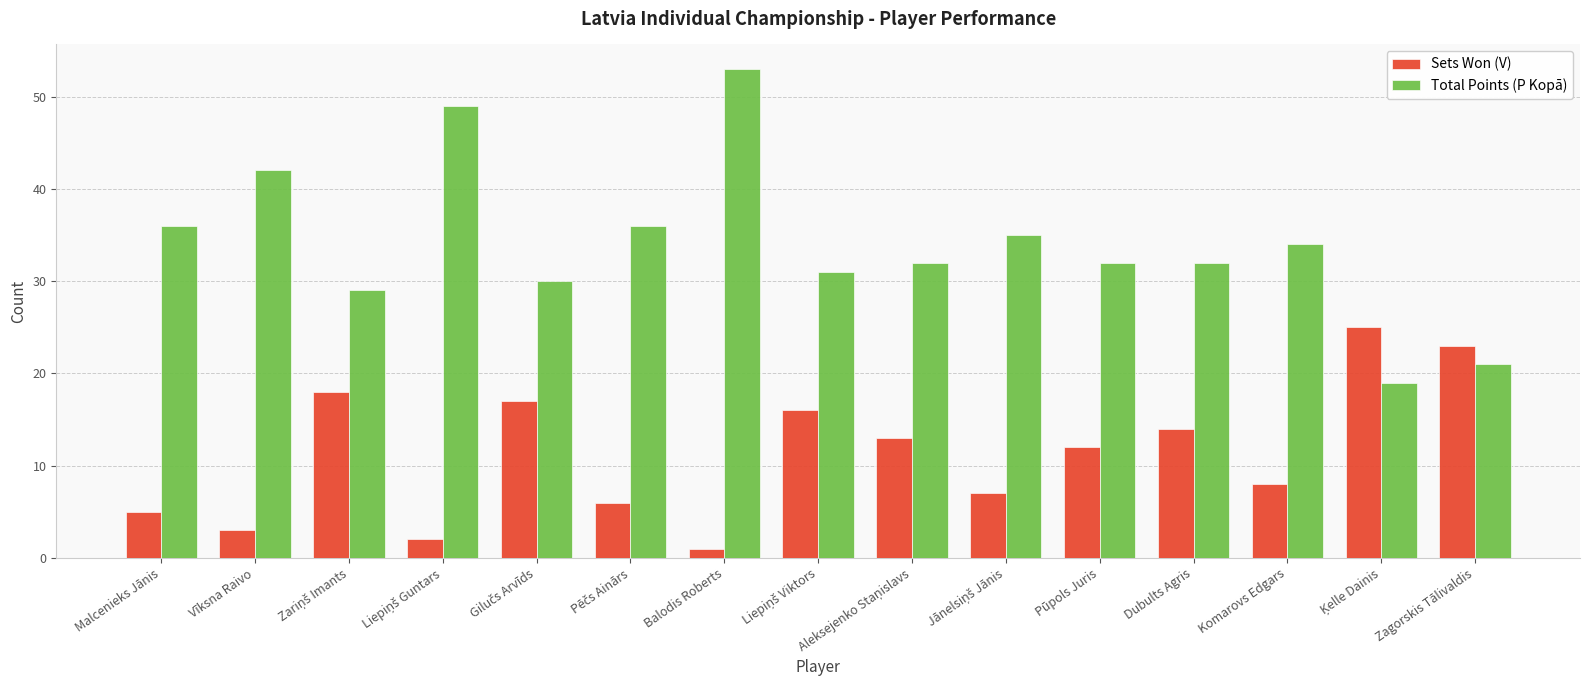

Rank the series at Komarovs Edgars from lowest to highest value.

Sets Won (V), Total Points (P Kopā)